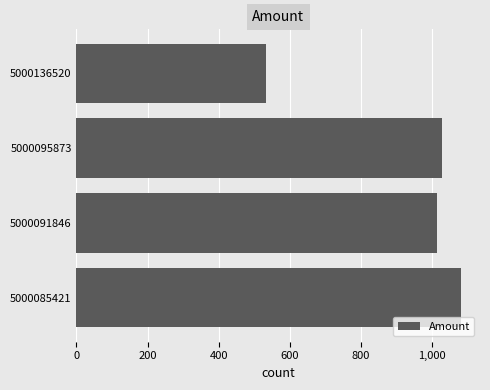

Is it true that the value at 5000095873 is 1026.0?

True